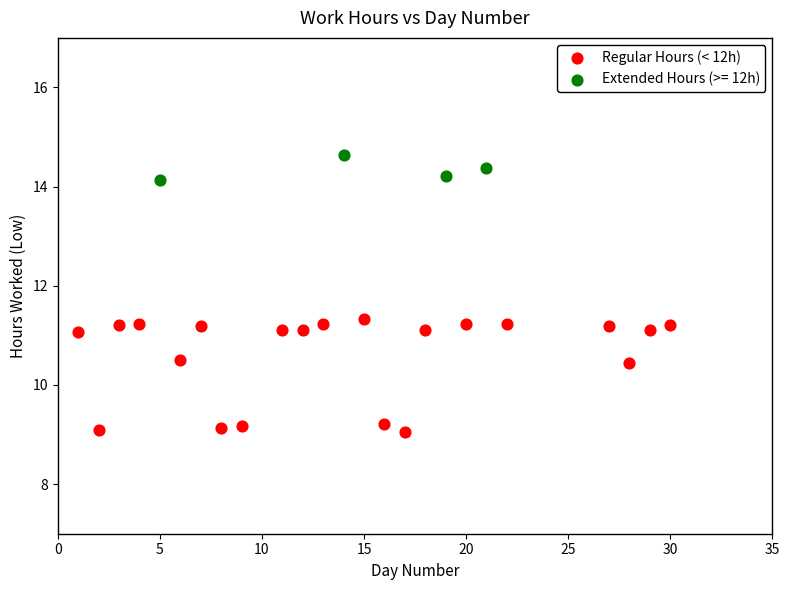

Which series has the largest Y range (max minus min)?

Regular Hours (< 12h)